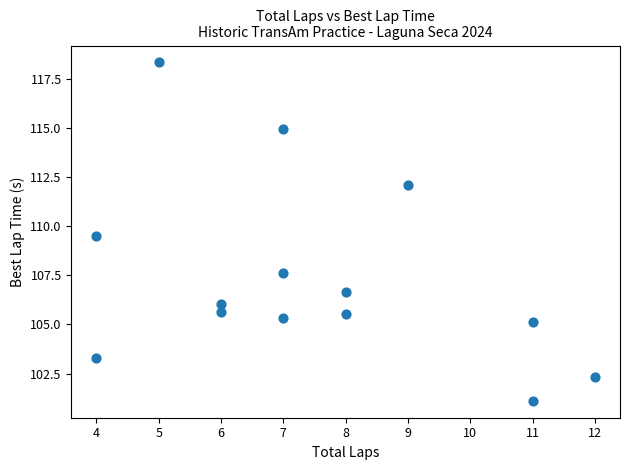

What Y value in the scatter plot is closest to 109?

109.5